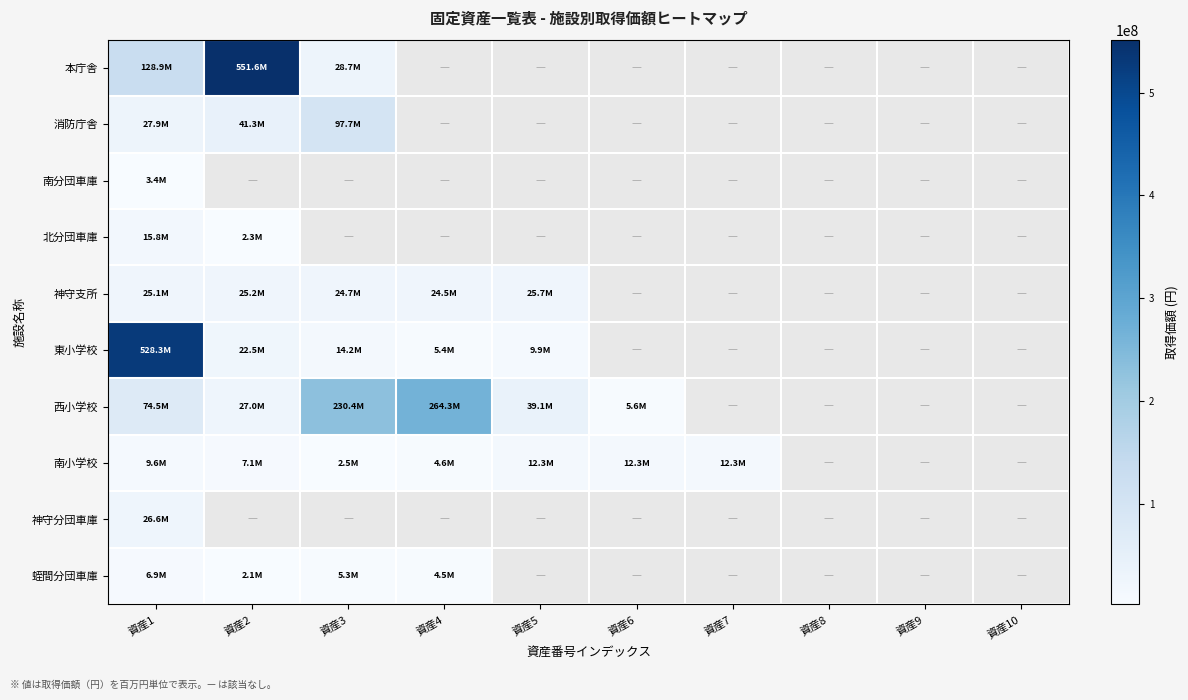

List the labels in order of 西小学校 value, smallest first.

資産6, 資産2, 資産5, 資産1, 資産3, 資産4, 資産7, 資産8, 資産9, 資産10